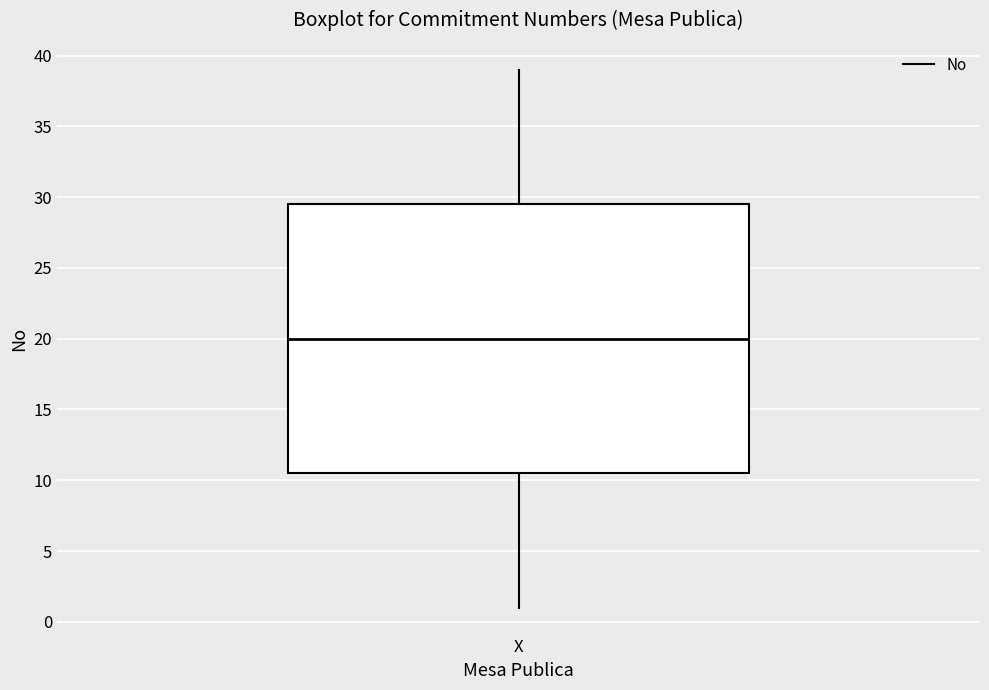

Where does the upper whisker of the box for X end on the y-axis? The values are not printed on the chart, so give them approximately, as read against the axis.

39.0